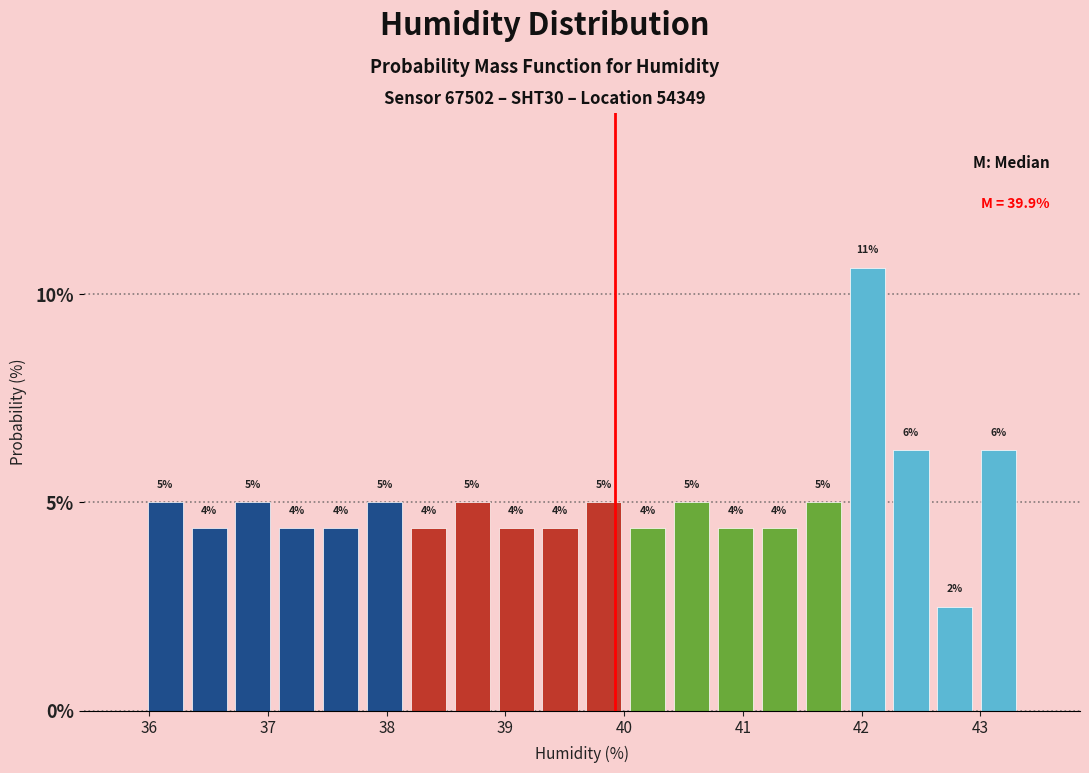

Read against the x-axis, roughly where is the centre of the tallest bar?

42.0